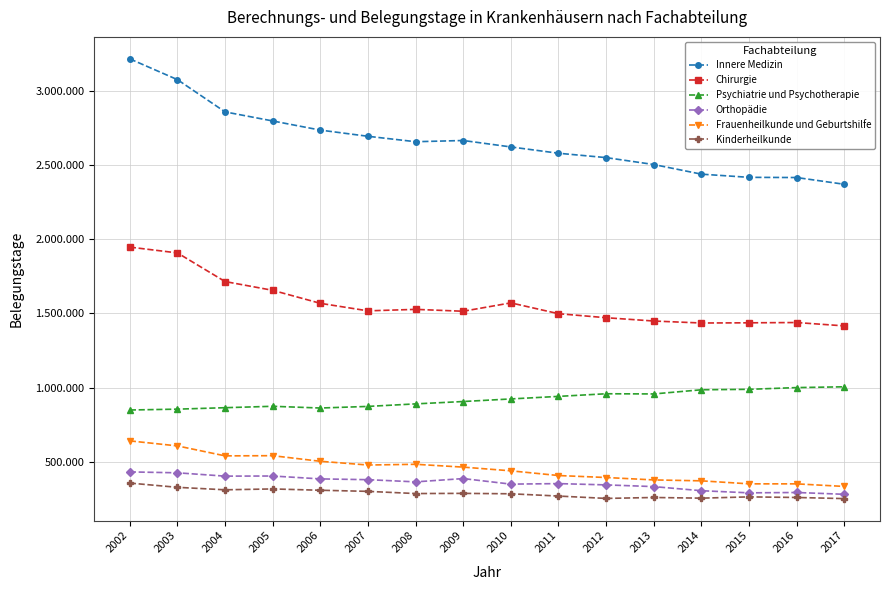

Reading left to right, extract all data points from this chart.

Innere Medizin: 3216714	3076668	2859215	2798091	2736472	2694751	2658133	2666350	2622945	2580372	2550955	2504371	2439411	2417961	2416662	2371182
Chirurgie: 1947576	1908401	1715349	1656238	1568519	1517764	1527768	1515094	1571555	1498589	1471457	1449188	1435840	1437133	1439006	1416338
Psychiatrie und Psychotherapie: 849268	855002	864785	874270	862582	873405	890513	906423	923861	941043	958761	957550	985604	988607	1000376	1005730
Orthopädie: 431869	425778	403358	404201	384720	379464	364713	386883	349514	352928	344296	332763	305048	290702	293034	280908
Frauenheilkunde und Geburtshilfe: 641017	607144	540027	541209	503430	478257	483182	464104	439142	407349	394108	377787	371649	351415	351249	333825
Kinderheilkunde: 356528	327895	311194	317045	308186	300689	285923	287125	284343	269019	253063	259403	254889	263446	259484	251828